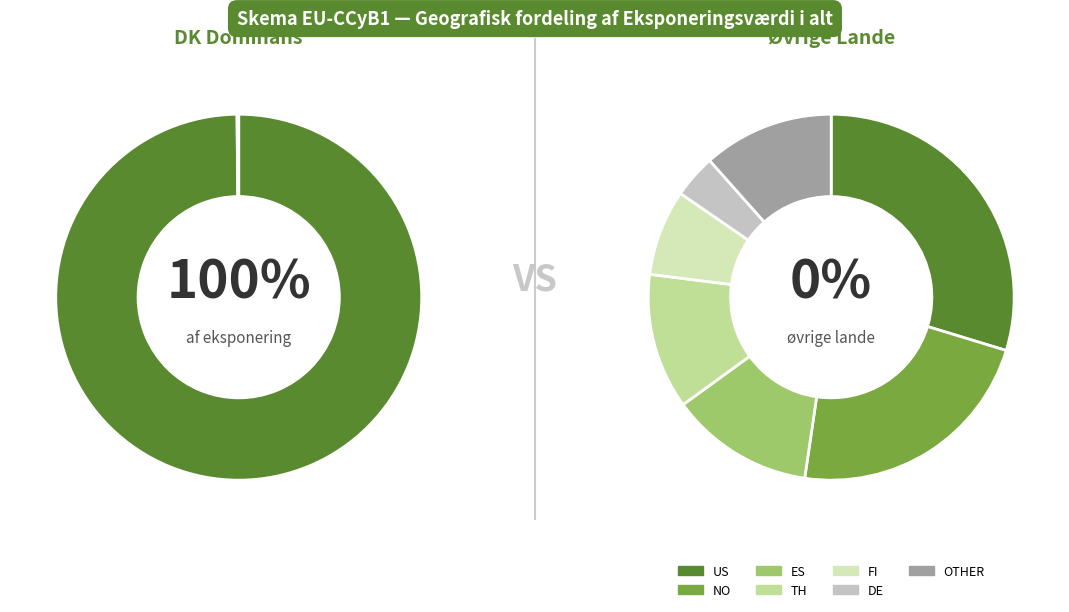

What is the change in value from US to DE?

-4.1